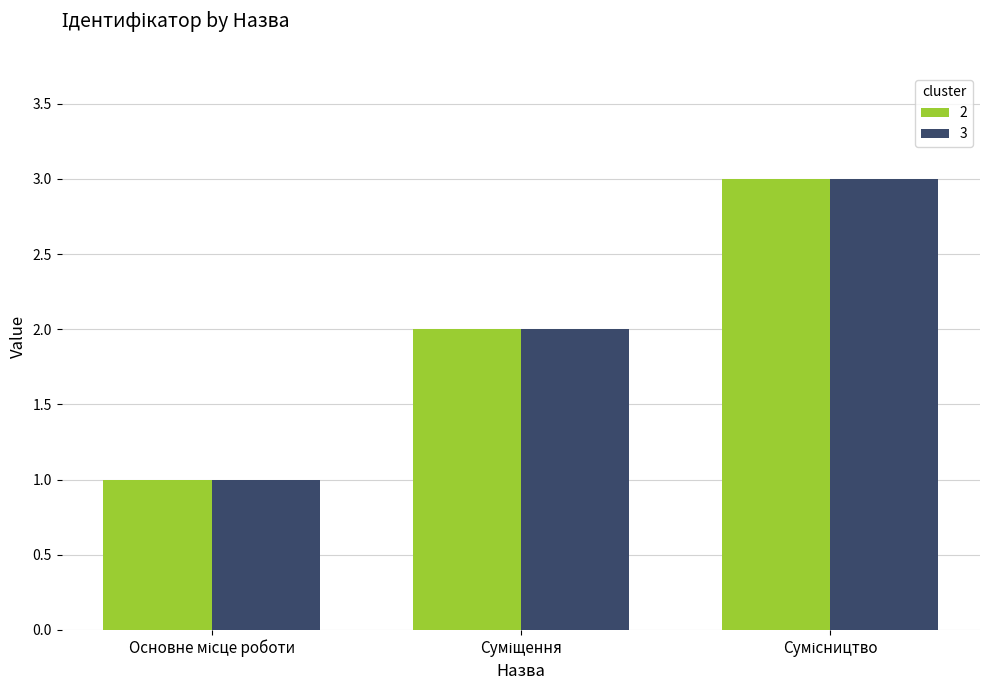

What is the maximum value shown in the chart?

3